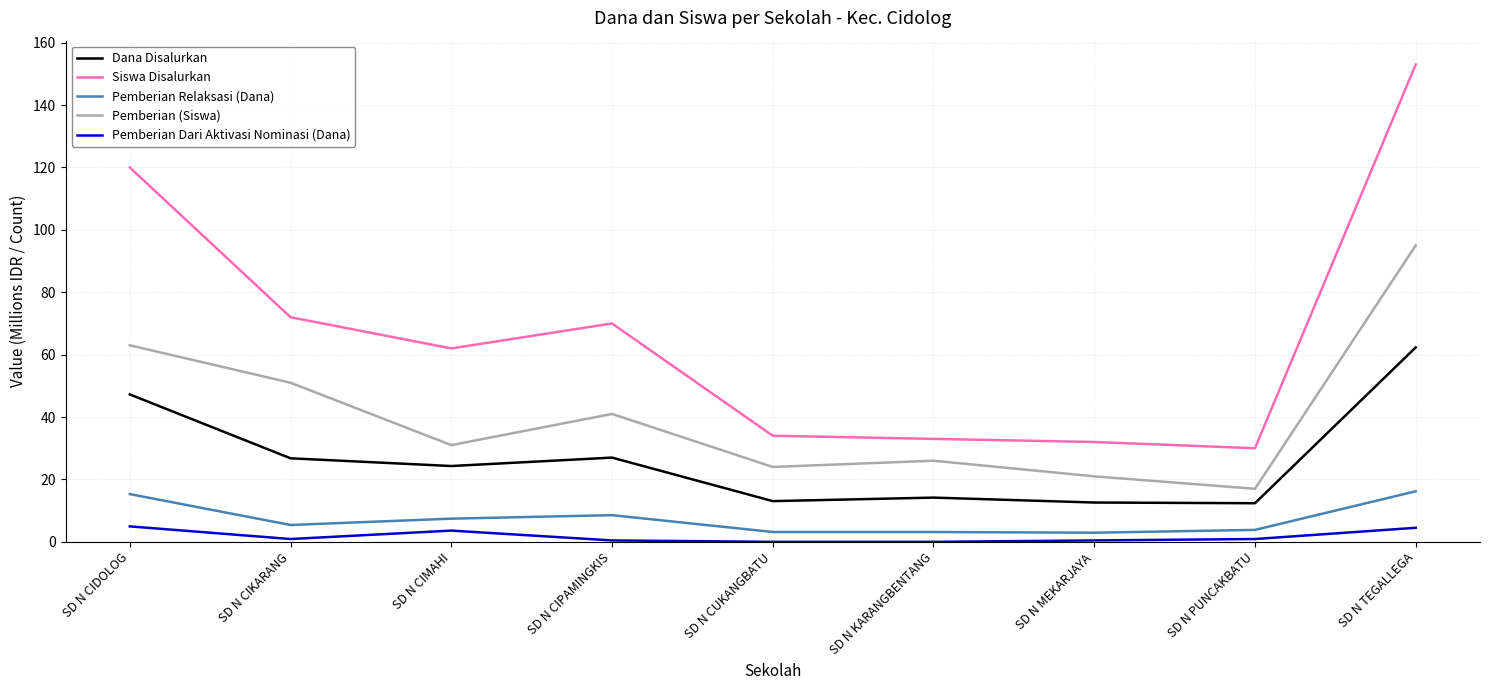

At SD N PUNCAKBATU, list the series in order from smallest to largest.

Pemberian Dari Aktivasi Nominasi (Dana), Pemberian Relaksasi (Dana), Dana Disalurkan, Pemberian (Siswa), Siswa Disalurkan